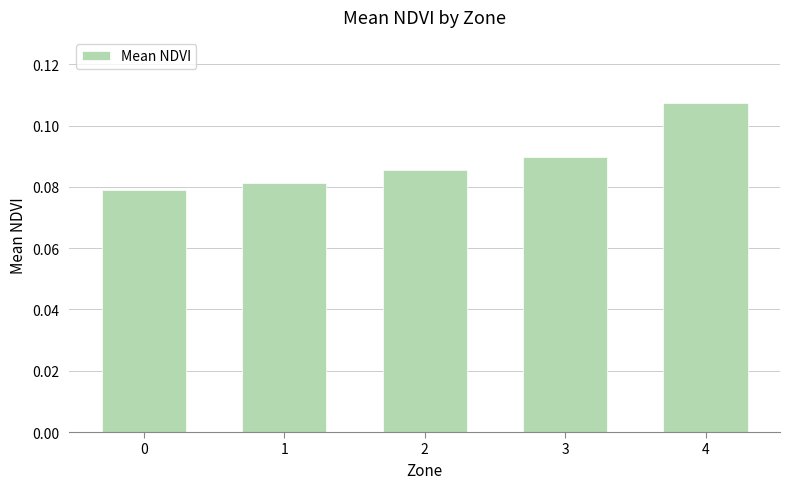

How many series are shown in this chart?

1